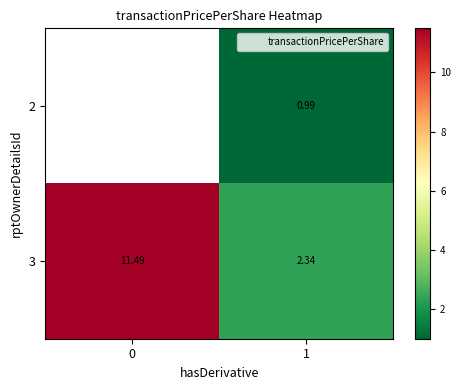

What value does the 2 series have at 1?

1.0